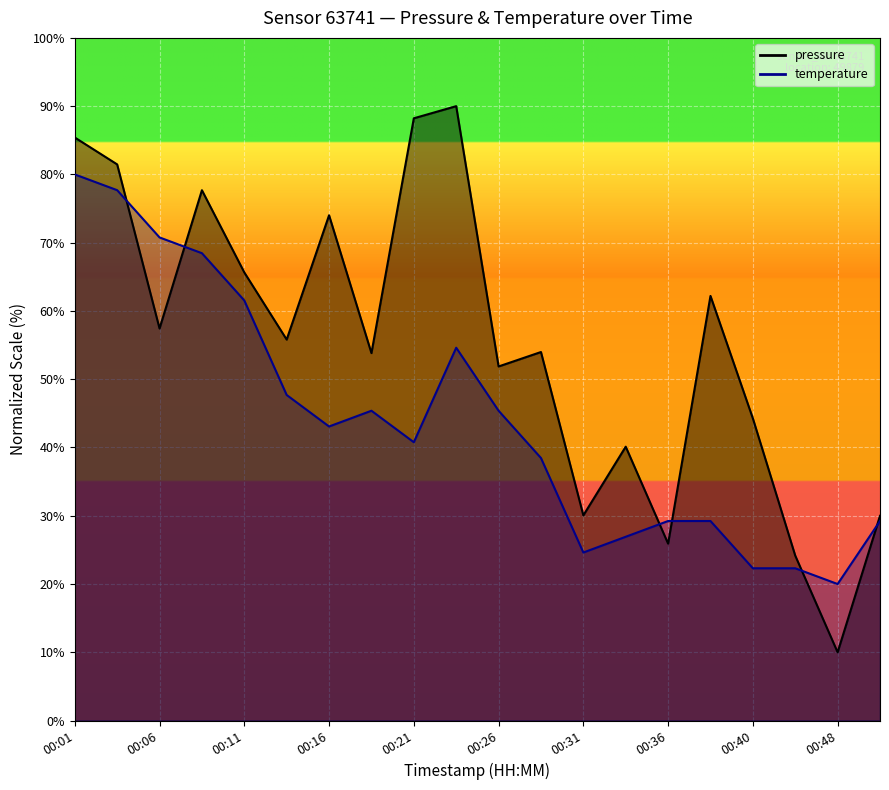

Where is the first local minimum for temperature?

00:16